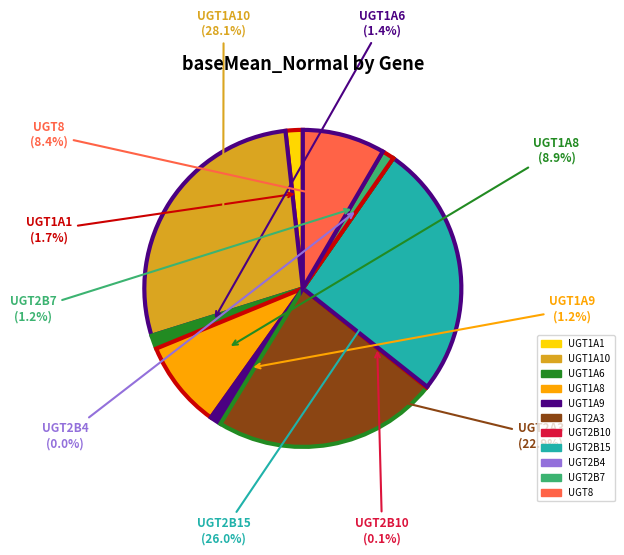

Is there any slice that represents more than half of the pie?

No